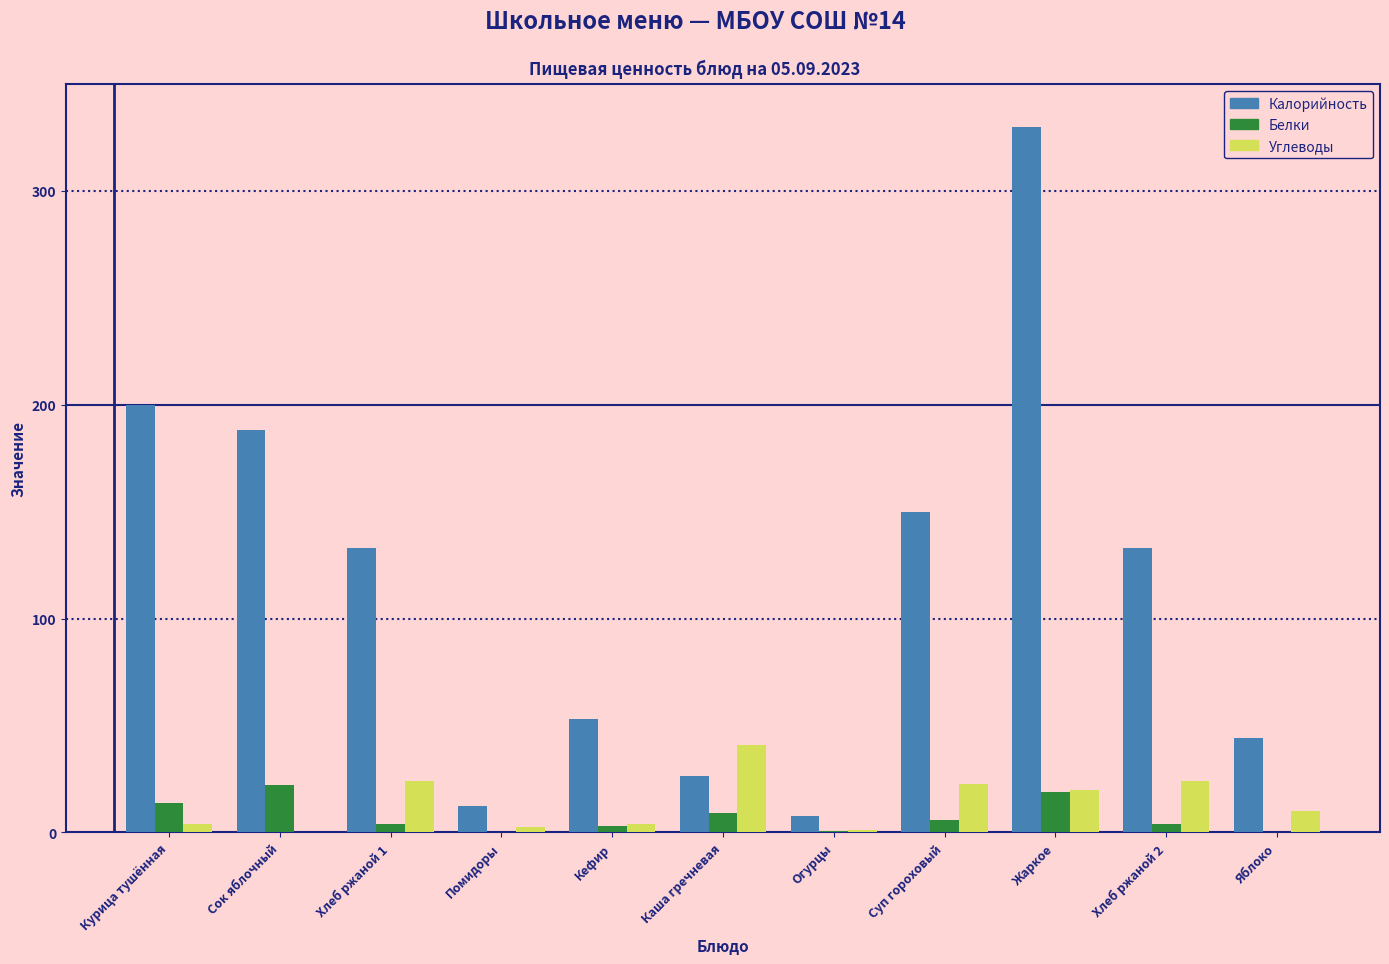

Between Курица тушённая and Жаркое, which series saw the biggest shift?

Калорийность